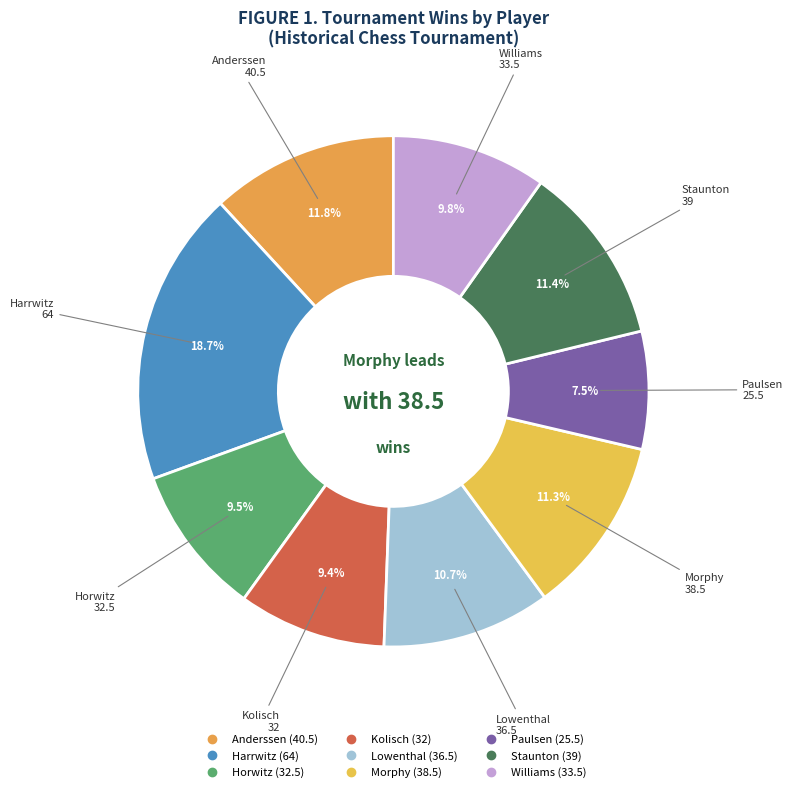

What is the change in value from Harrwitz to Staunton?

-25.0